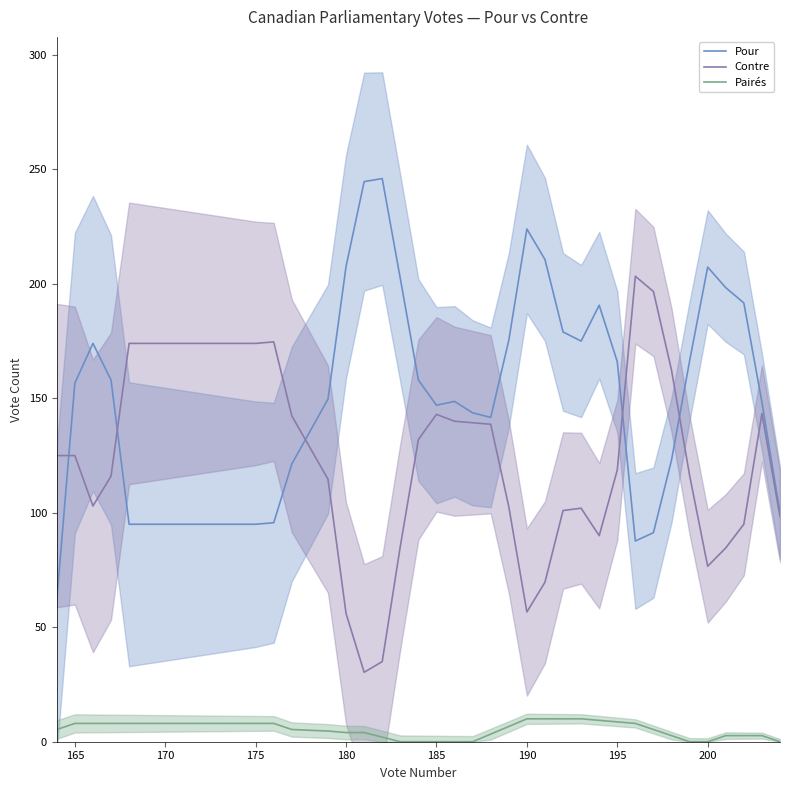

Reading left to right, extract all data points from this chart.

Pour: 62.0	156.7	174.0	158.0	95.0	95.0	95.0	95.0	95.0	95.0	95.0	95.0	95.7	121.3	149.7	207.7	244.7	246.0	202.3	158.0	147.0	148.7	143.7	141.7	175.3	224.0	210.7	179.0	175.0	190.7	166.0	87.7	91.3	123.0	166.3	207.3	198.3	191.7	148.3	100.0
Contre: 125.0	125.0	103.0	116.0	174.0	174.0	174.0	174.0	174.0	174.0	174.0	174.0	174.7	142.3	114.7	56.0	30.3	35.0	85.3	132.0	143.0	140.0	139.3	138.7	102.7	56.7	69.7	101.0	102.0	90.0	118.7	203.3	196.7	162.3	116.3	76.7	84.7	95.0	143.3	98.3
Pairés: 5.3	8.0	8.0	8.0	8.0	8.0	8.0	8.0	8.0	8.0	8.0	8.0	8.0	5.3	4.7	4.0	4.0	2.0	0.0	0.0	0.0	0.0	0.0	3.3	6.7	10.0	10.0	10.0	10.0	9.3	8.7	8.0	5.3	2.7	0.0	0.0	2.7	2.7	2.7	0.0